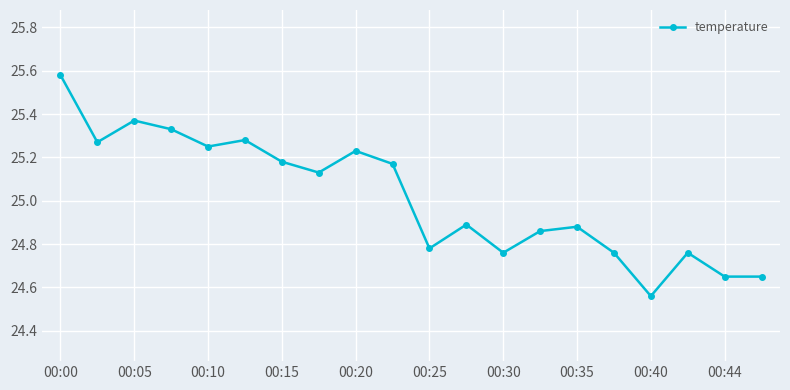

What is the average value?

25.0